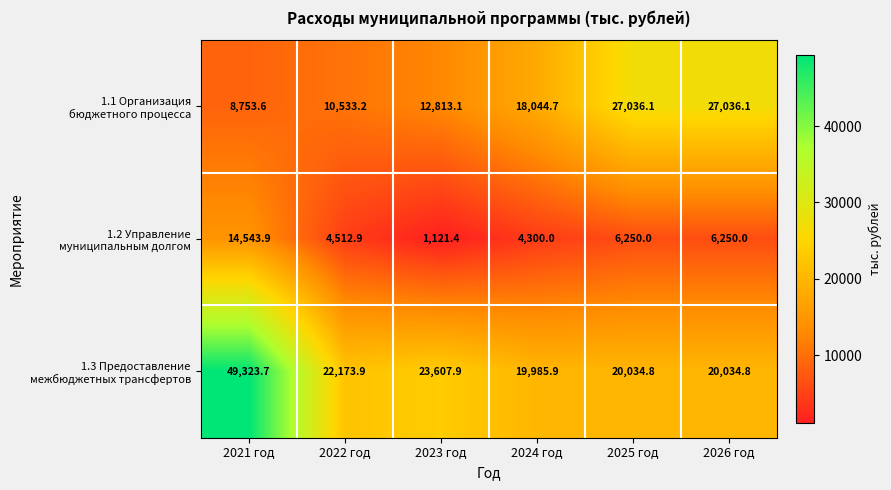

At how many categories does at least one series exceed 20671?

5